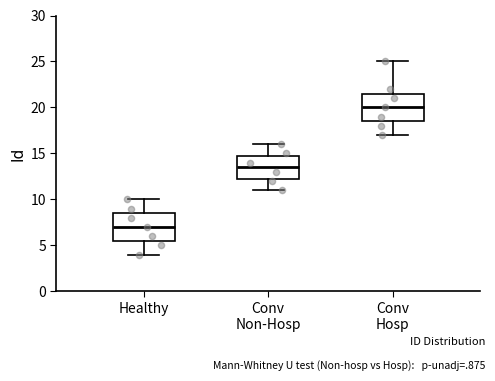

Where does the upper whisker of the box for Conv Hosp end on the y-axis? The values are not printed on the chart, so give them approximately, as read against the axis.

25.0